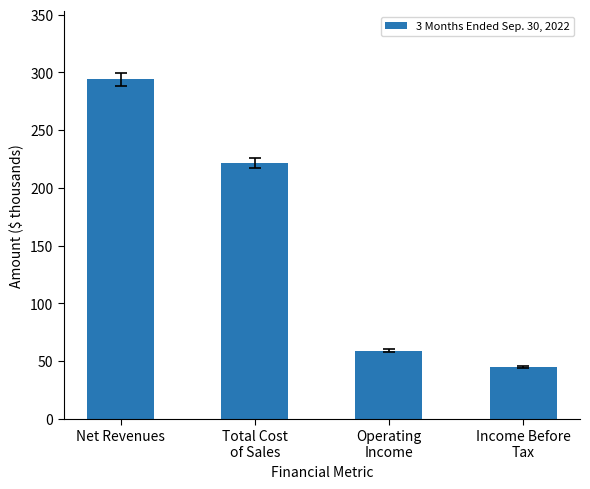

Approximately how many times larger is the value at Operating
Income compared to Net Revenues?

0.2